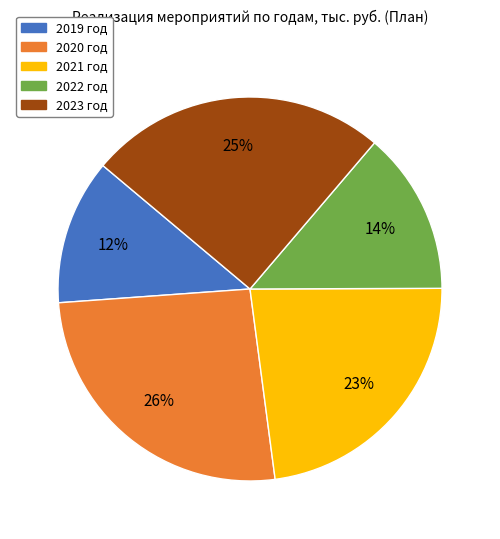

Is the sum of 2023 год and 2020 год greater than half?

Yes